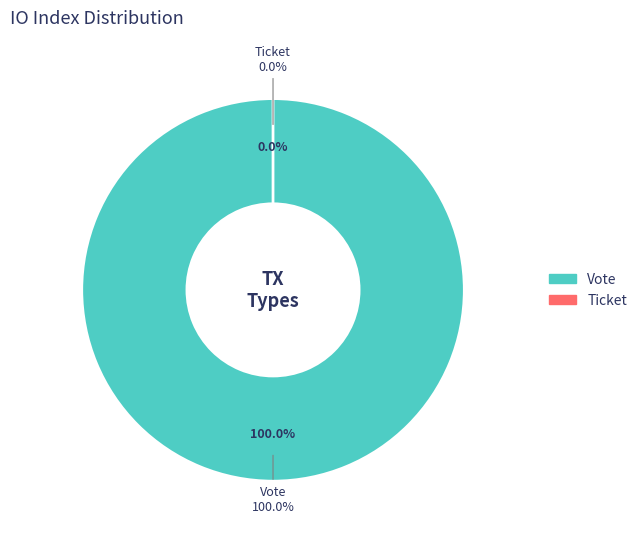

Between Vote and Ticket, which is larger?

Vote